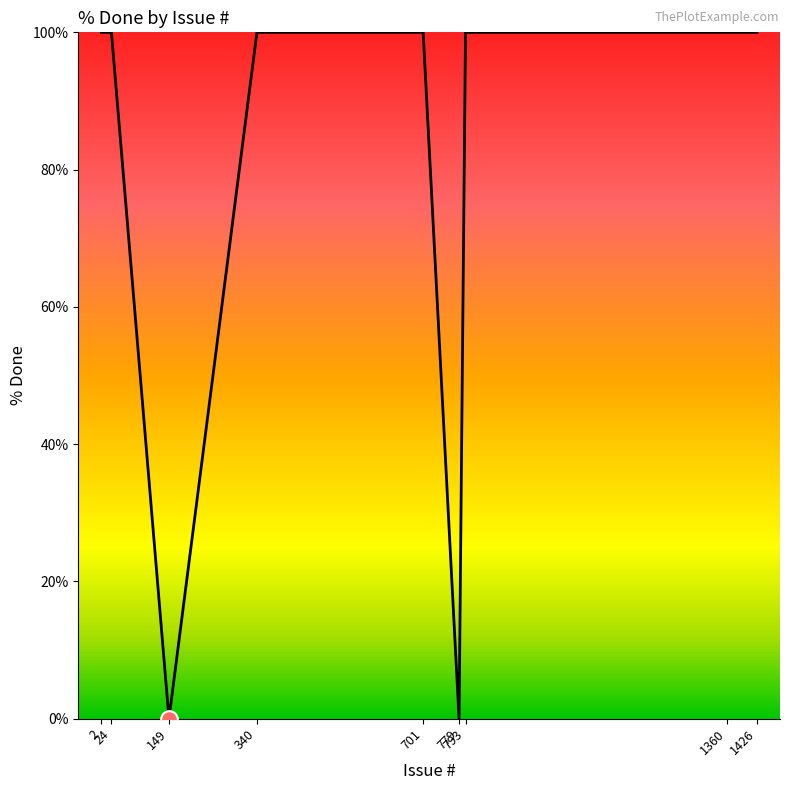

Reading left to right, transcribe all the data shown in this chart.

2=100	24=100	149=0	340=100	701=100	779=0	793=100	1360=100	1426=100